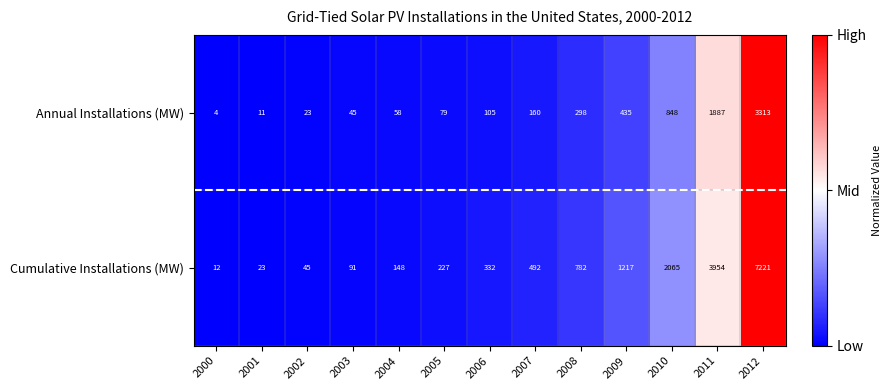

Reading left to right, transcribe all the data shown in this chart.

Annual Installations (MW): 2000=4	2001=11	2002=23	2003=45	2004=58	2005=79	2006=105	2007=160	2008=298	2009=435	2010=848	2011=1887	2012=3313
Cumulative Installations (MW): 2000=12	2001=23	2002=45	2003=91	2004=148	2005=227	2006=332	2007=492	2008=782	2009=1217	2010=2065	2011=3954	2012=7221